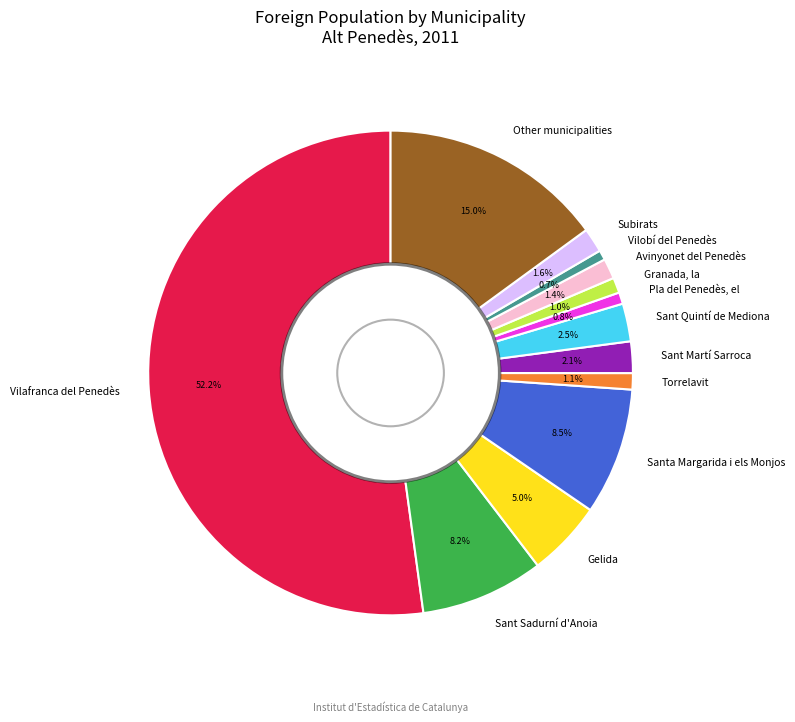

What portion of the pie excludes Pla del Penedès, el?

99.2%